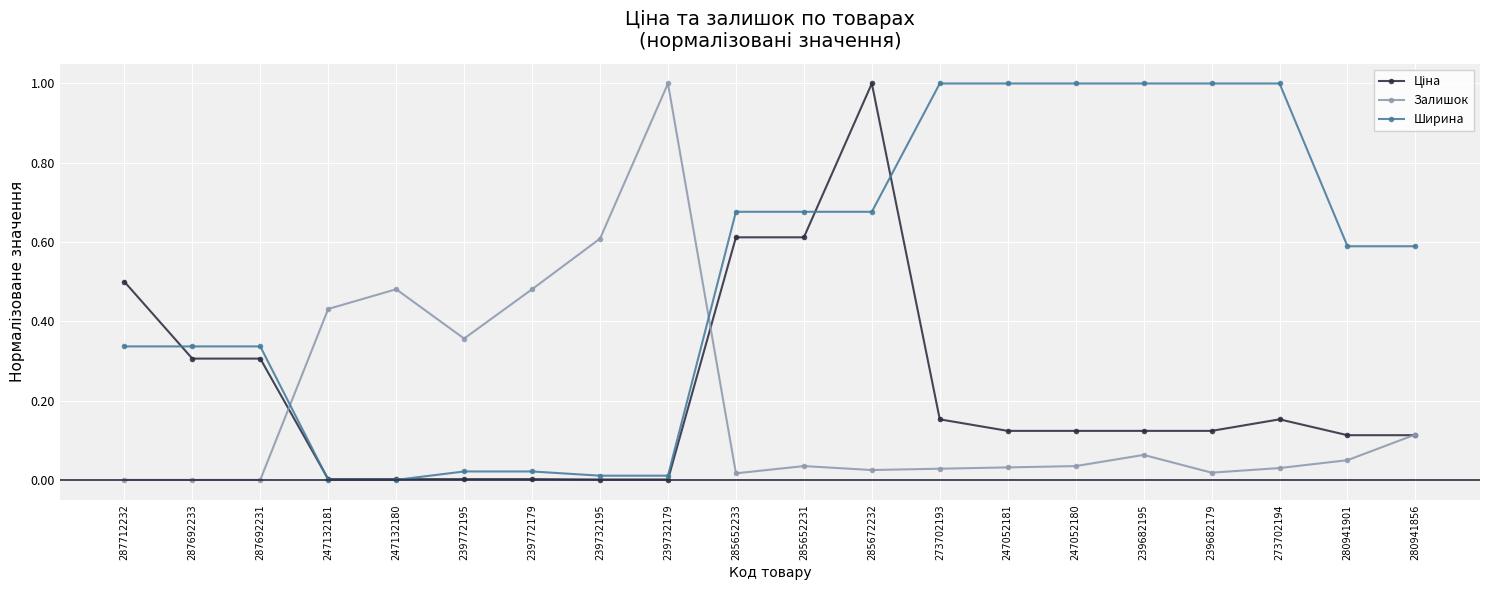

Is it true that Залишок equals 0.0 at 239682195?

False